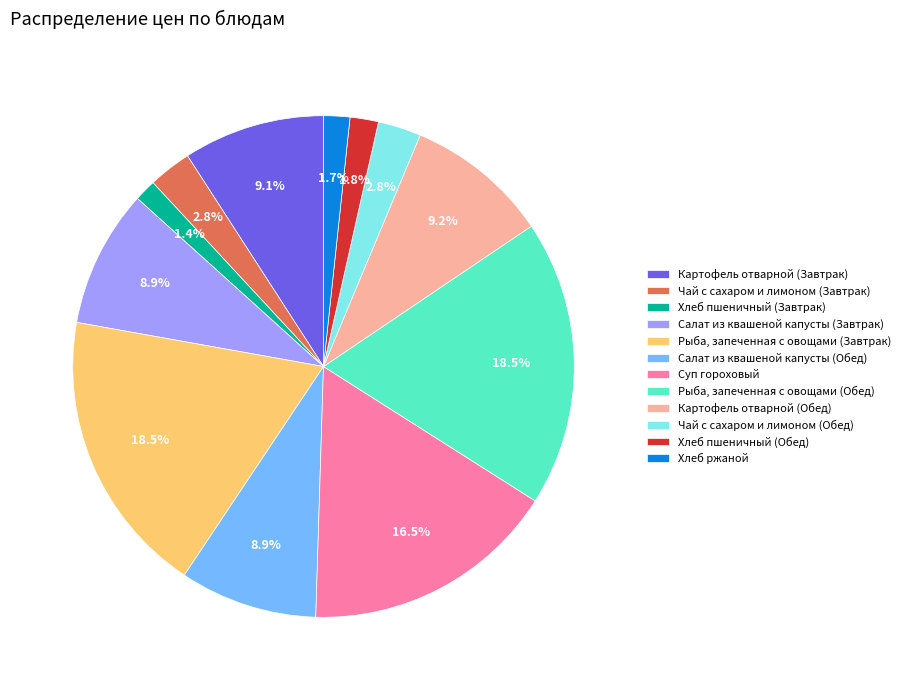

What is the total percentage of Чай с сахаром и лимоном (Обед) and Картофель отварной (Завтрак)?

11.9%